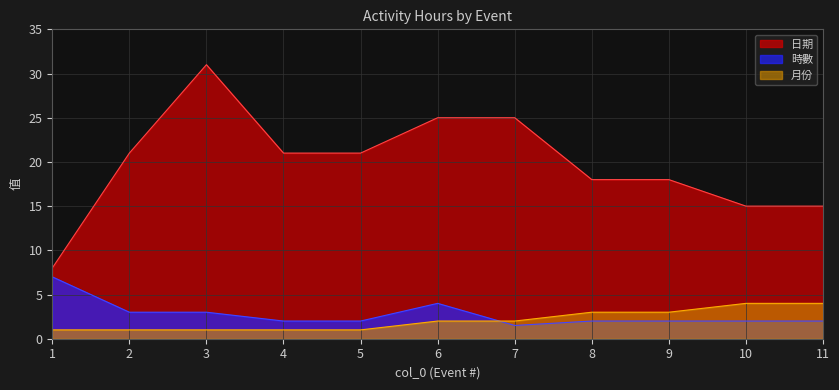

Which label corresponds to the smallest value in the chart?

1